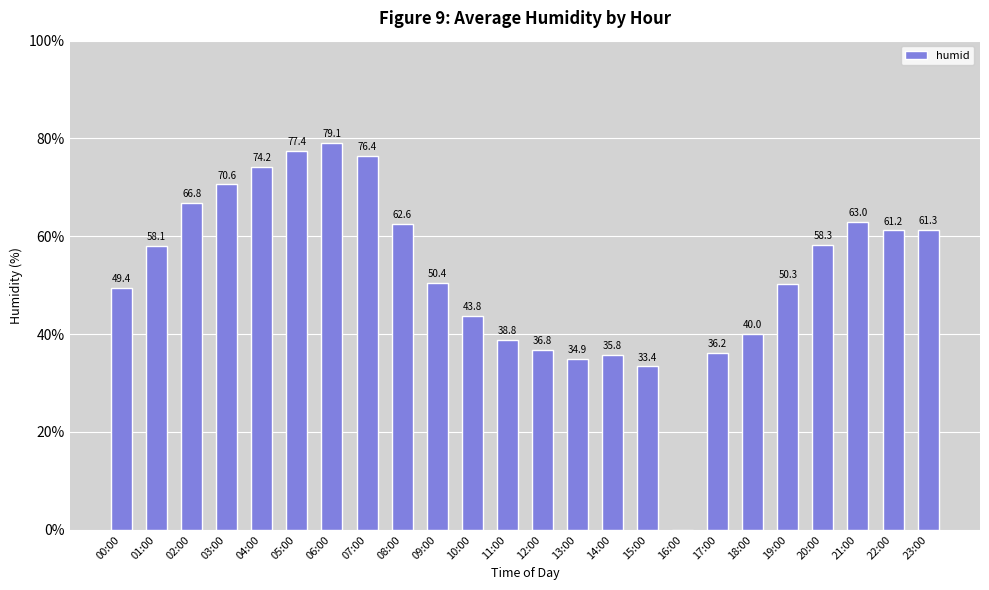

Which category has the highest value across all series?

06:00